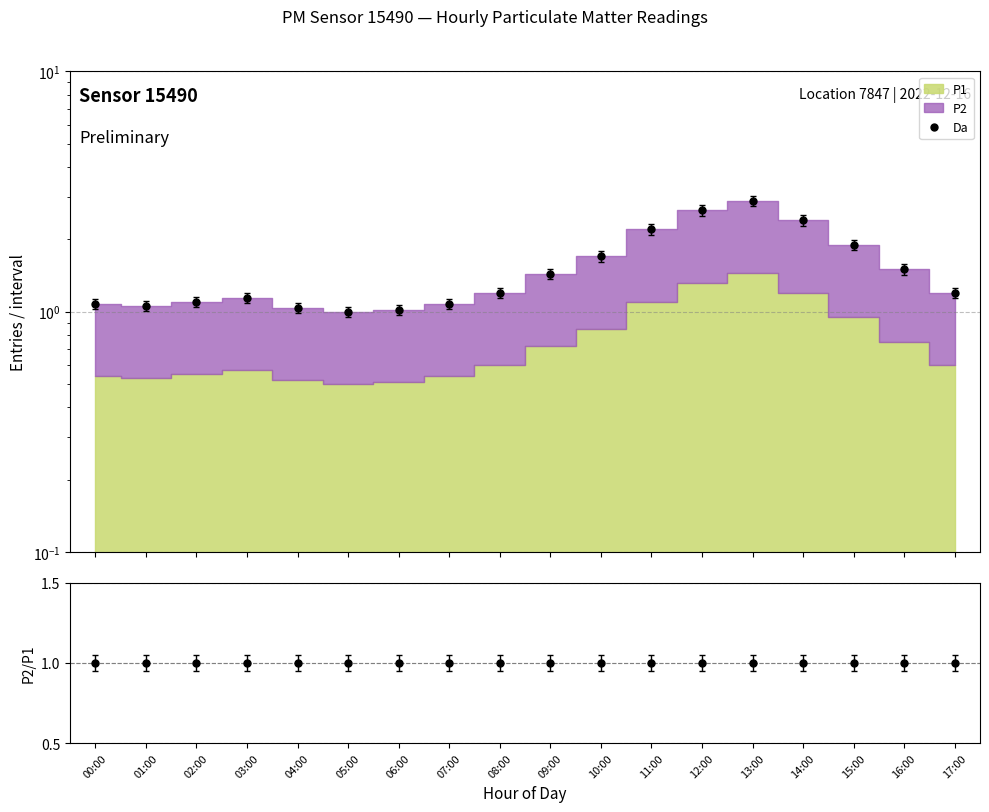

The chart shows a value of 0.3 at 07:00. True or false?

False